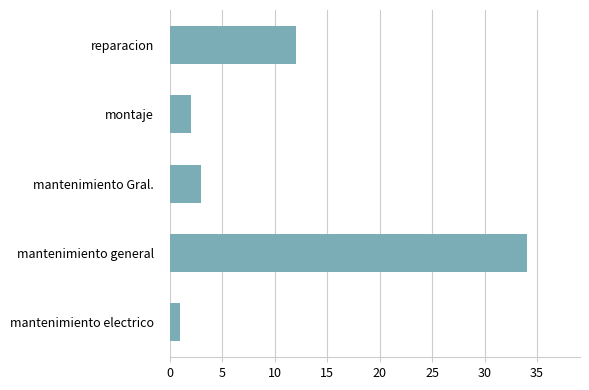

List the labels in order of value, smallest first.

mantenimiento electrico, montaje, mantenimiento Gral., reparacion, mantenimiento general